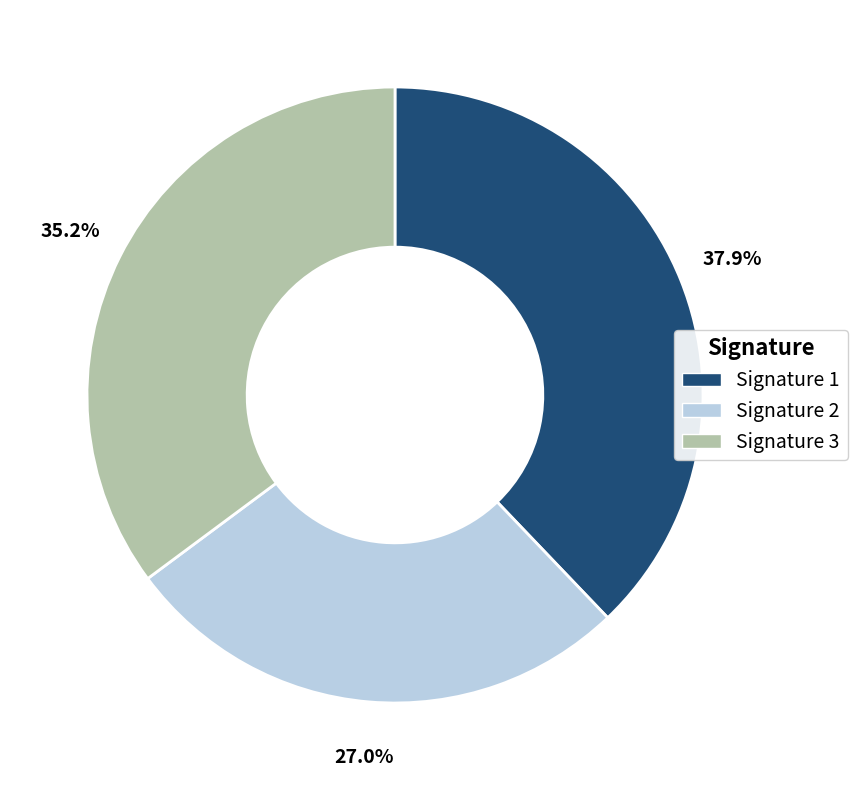

Does Signature 2 represent more than half of the total?

No